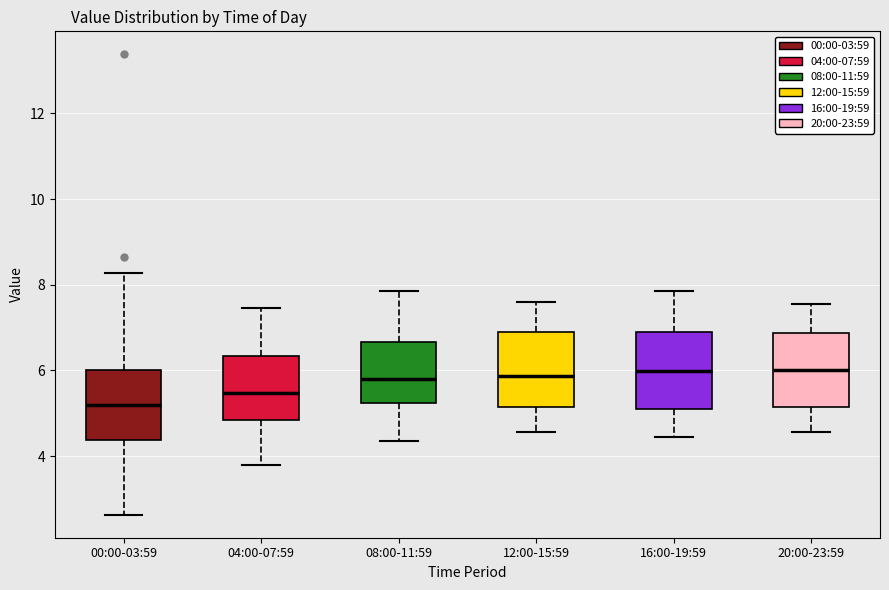

Reading left to right, transcribe this box plot: for each box, give where its median line is, the range the box spans, and where its two whiskers end, as read against the y-axis. The values are not printed on the chart, so give them approximately, as read against the axis.

00:00-03:59: median 5.2, box 4.4 to 6.0, whiskers 2.6 to 8.2
04:00-07:59: median 5.4, box 4.8 to 6.4, whiskers 3.8 to 7.4
08:00-11:59: median 5.8, box 5.2 to 6.6, whiskers 4.4 to 7.8
12:00-15:59: median 5.8, box 5.2 to 7.0, whiskers 4.6 to 7.6
16:00-19:59: median 6.0, box 5.2 to 6.8, whiskers 4.4 to 7.8
20:00-23:59: median 6.0, box 5.2 to 6.8, whiskers 4.6 to 7.6